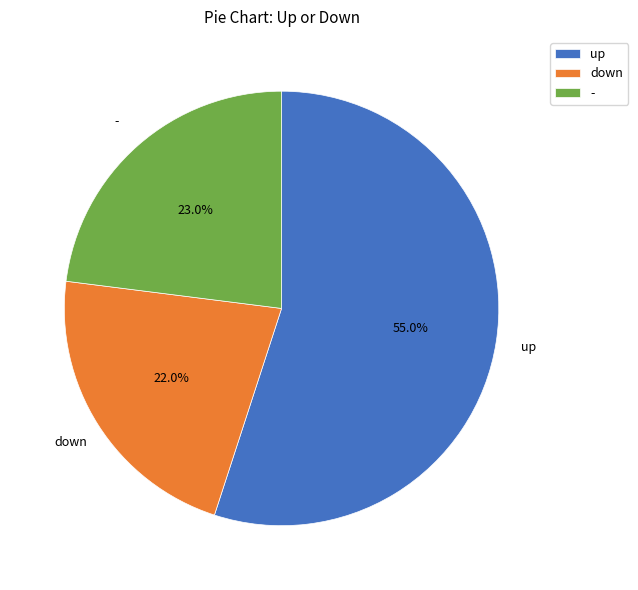

Which category accounts for the majority?

up